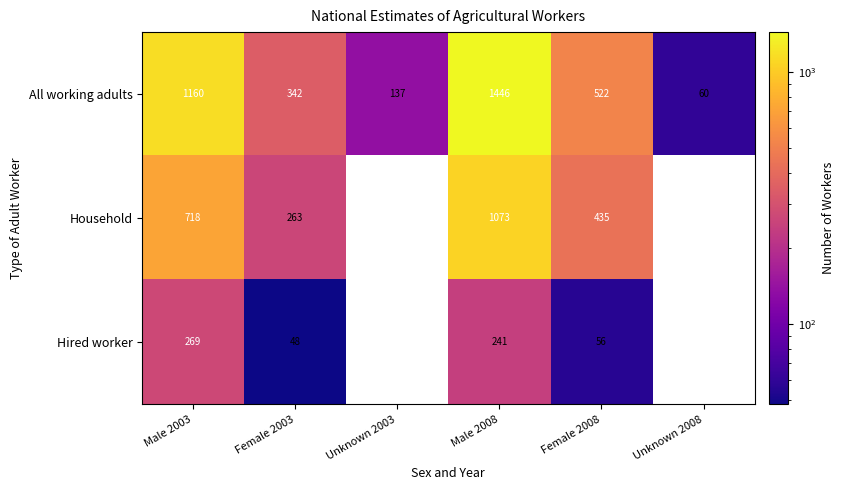

Is it true that All working adults equals 1446 at Male 2008?

True